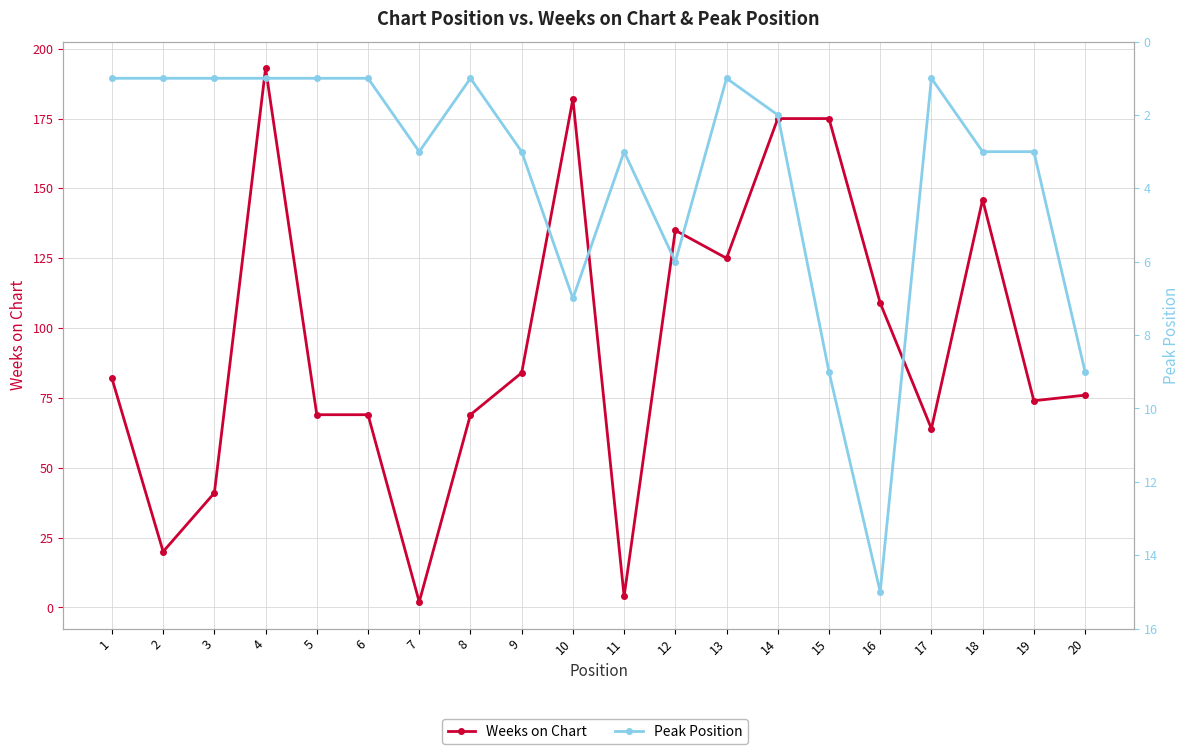

Is it true that Weeks on Chart equals 96 at 18?

False